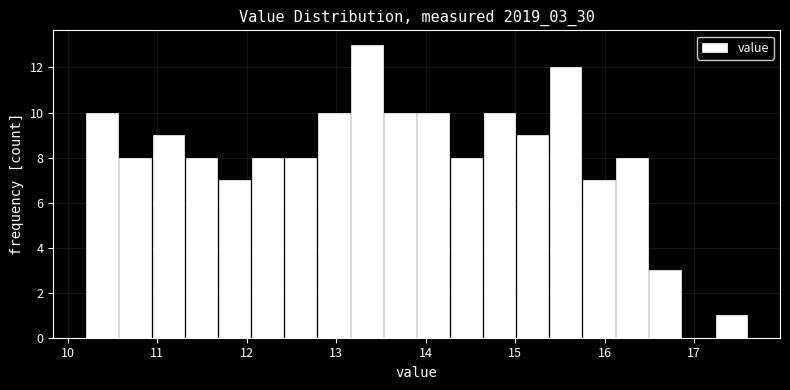

Around what value on the x-axis is the tallest bar? Give the approximate position of its centre, as read against the axis.

13.3